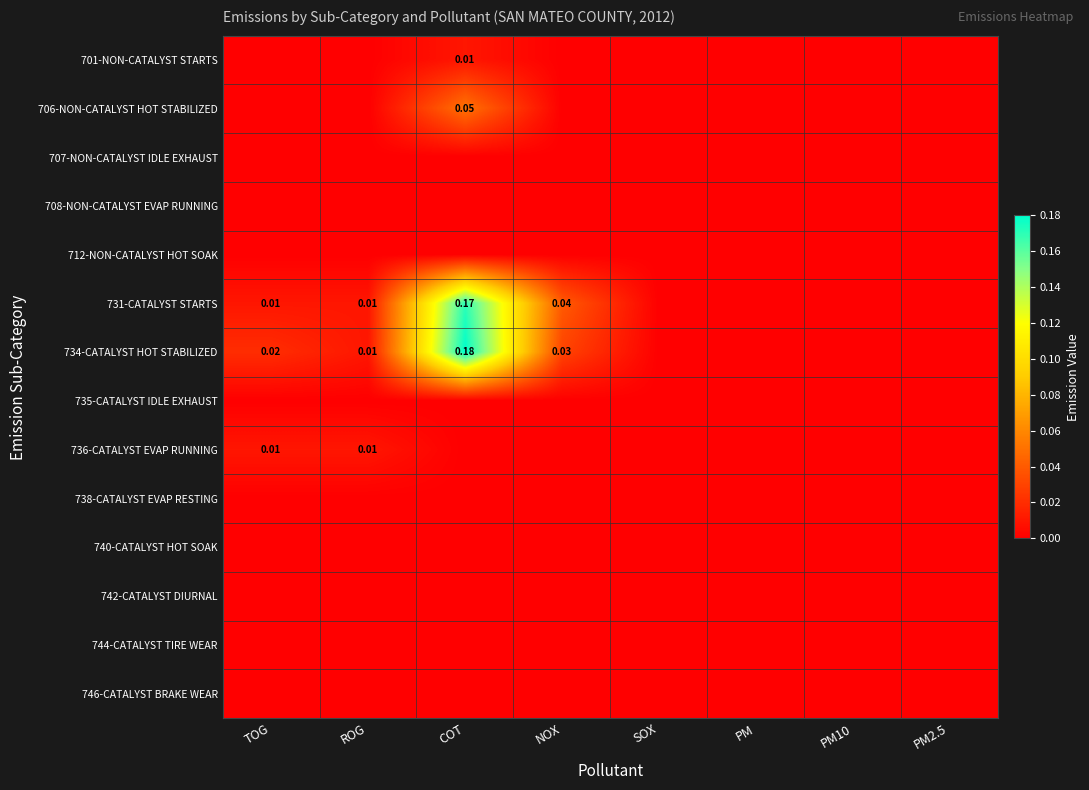

Which has a higher value, TOG or ROG?

TOG